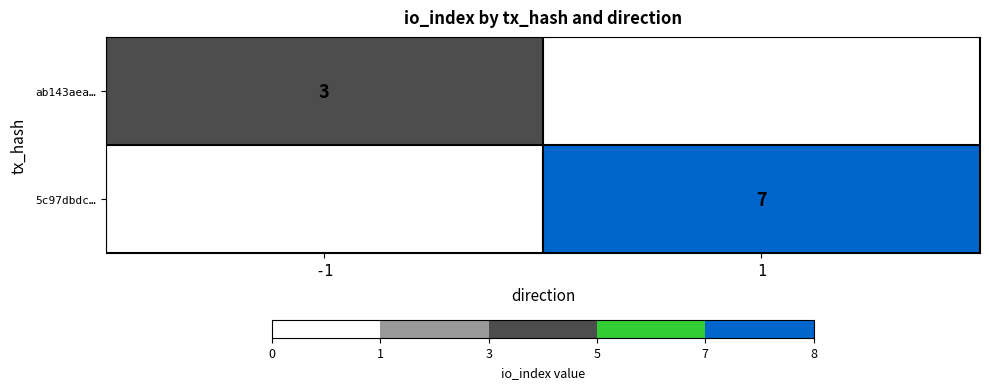

The value of 5c97dbdc… at 1 is 7. True or false?

True